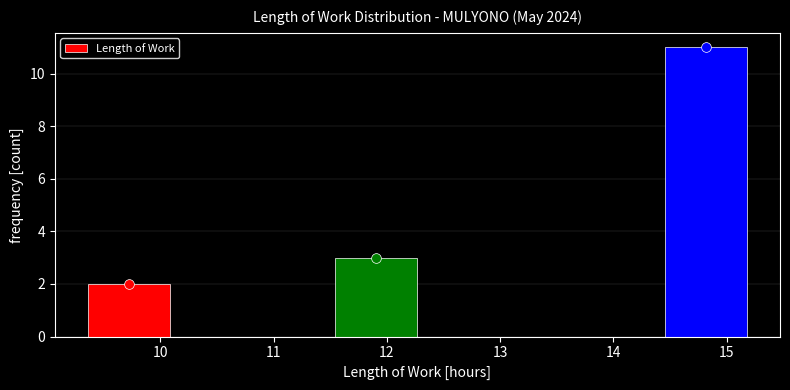

Reading left to right, list every bar in this chart as the range it spans on the x-axis followed by its height. Neither the bar edges nor the heights are printed on the chart, so give them approximately, as read against the axes.

9.4 to 10.1: 2
10.1 to 10.8: 0
10.8 to 11.5: 0
11.5 to 12.3: 3
12.3 to 13.0: 0
13.0 to 13.7: 0
13.7 to 14.5: 0
14.5 to 15.2: 11